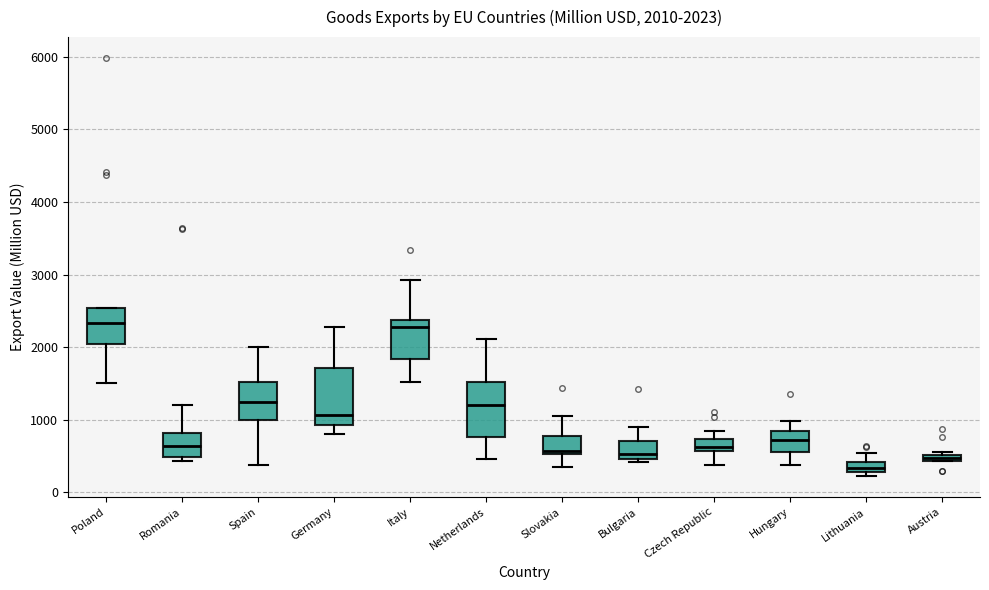

Which box's median line is the lowest?

Lithuania